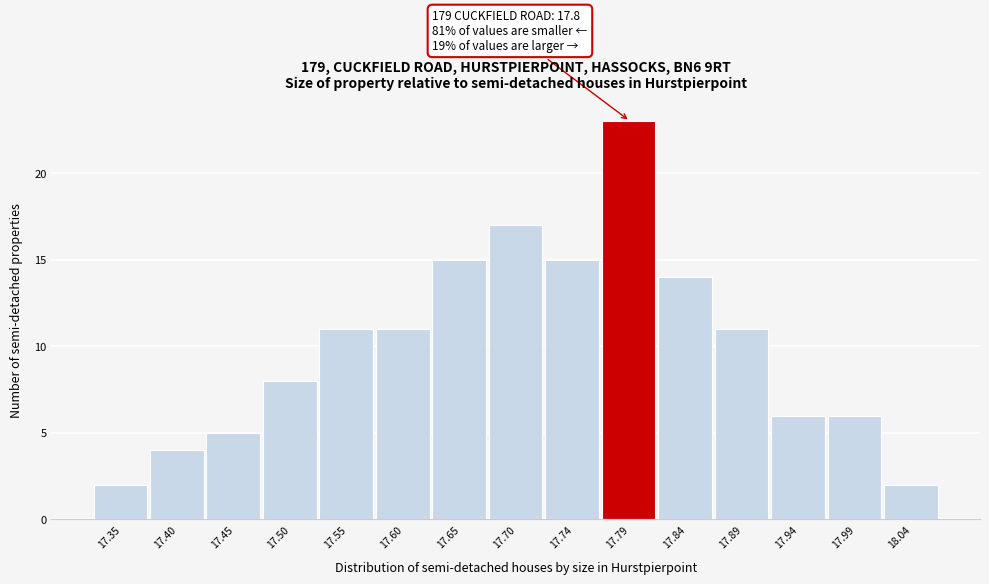

Reading left to right, extract all data points from this chart.

2	4	5	8	11	11	15	17	15	23	14	11	6	6	2